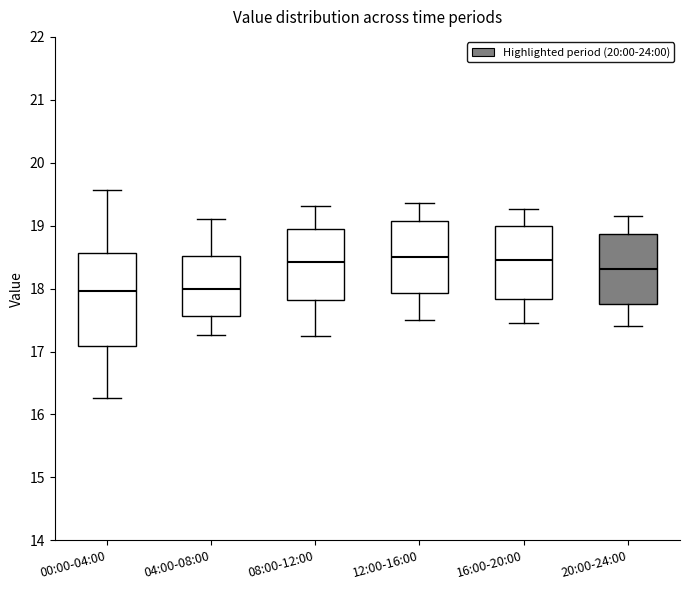

Reading left to right, transcribe this box plot: for each box, give where its median line is, the range the box spans, and where its two whiskers end, as read against the y-axis. The values are not printed on the chart, so give them approximately, as read against the axis.

00:00-04:00: median 18.0, box 17.1 to 18.6, whiskers 16.3 to 19.6
04:00-08:00: median 18.0, box 17.6 to 18.5, whiskers 17.3 to 19.1
08:00-12:00: median 18.4, box 17.8 to 19.0, whiskers 17.3 to 19.3
12:00-16:00: median 18.5, box 17.9 to 19.1, whiskers 17.5 to 19.4
16:00-20:00: median 18.5, box 17.8 to 19.0, whiskers 17.5 to 19.3
20:00-24:00: median 18.3, box 17.8 to 18.9, whiskers 17.4 to 19.2